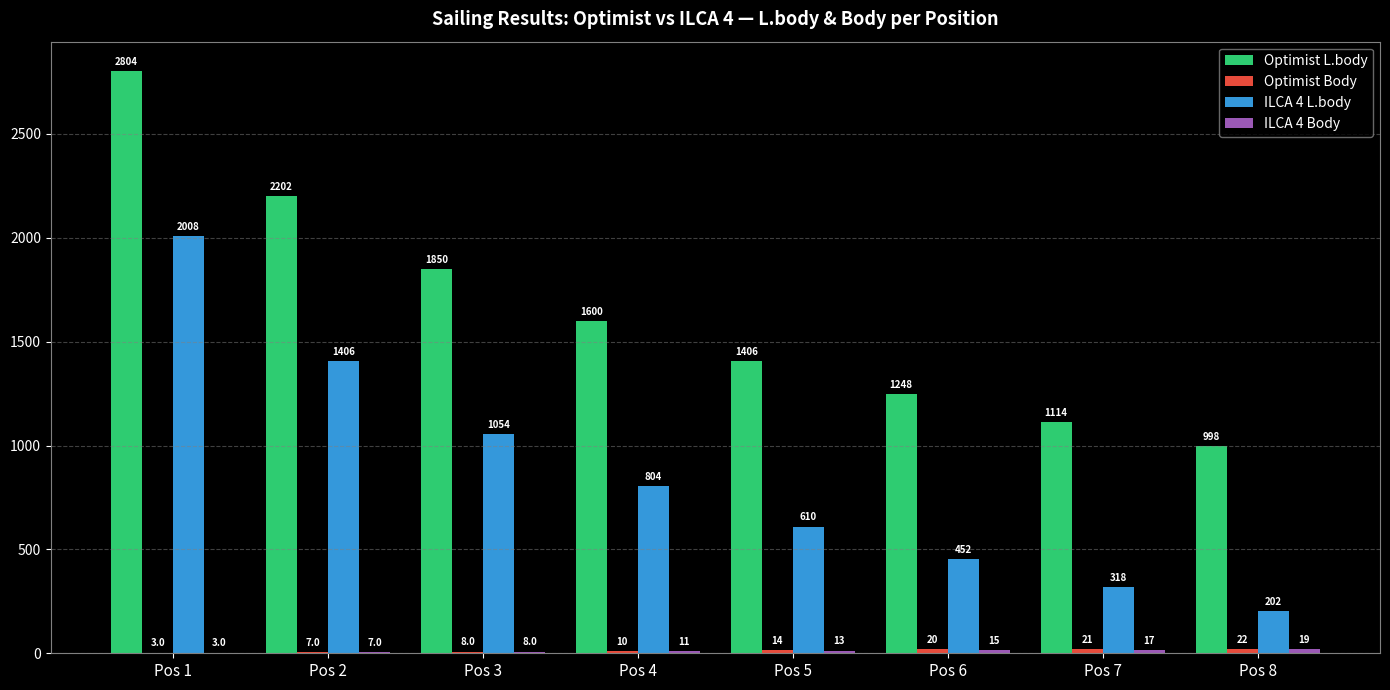

What is the total value across all series at Pos 4?

2425